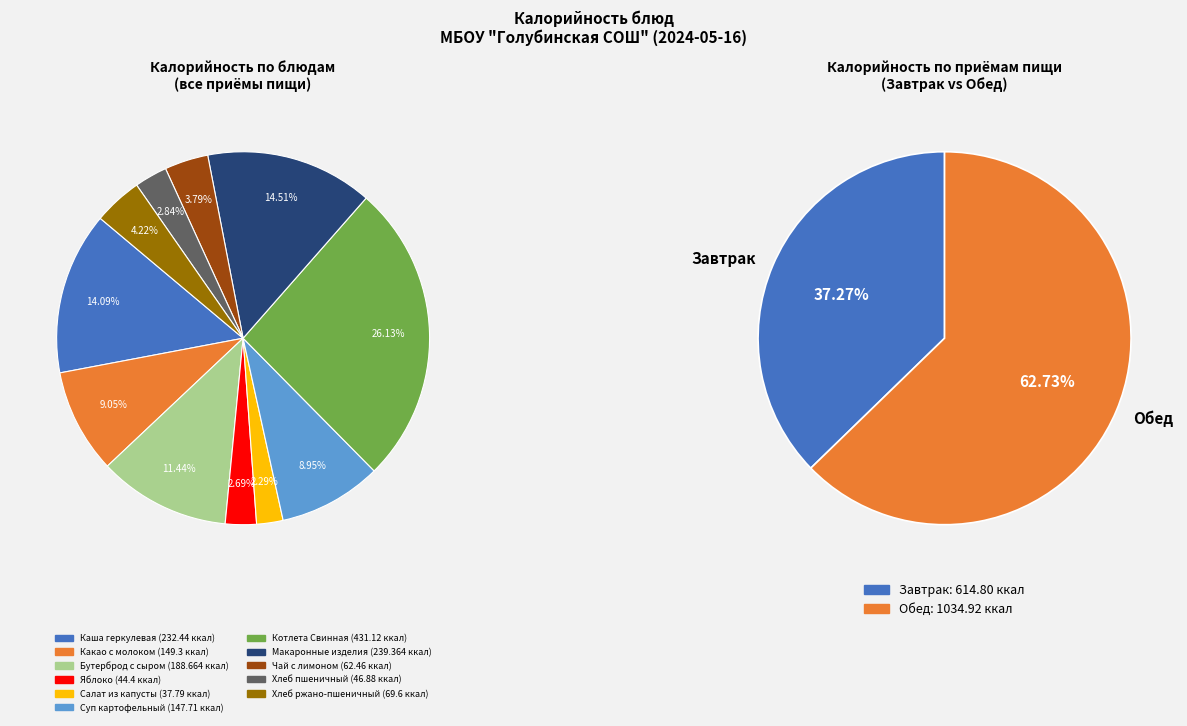

To the nearest percent, what is the average slice percentage?

9%